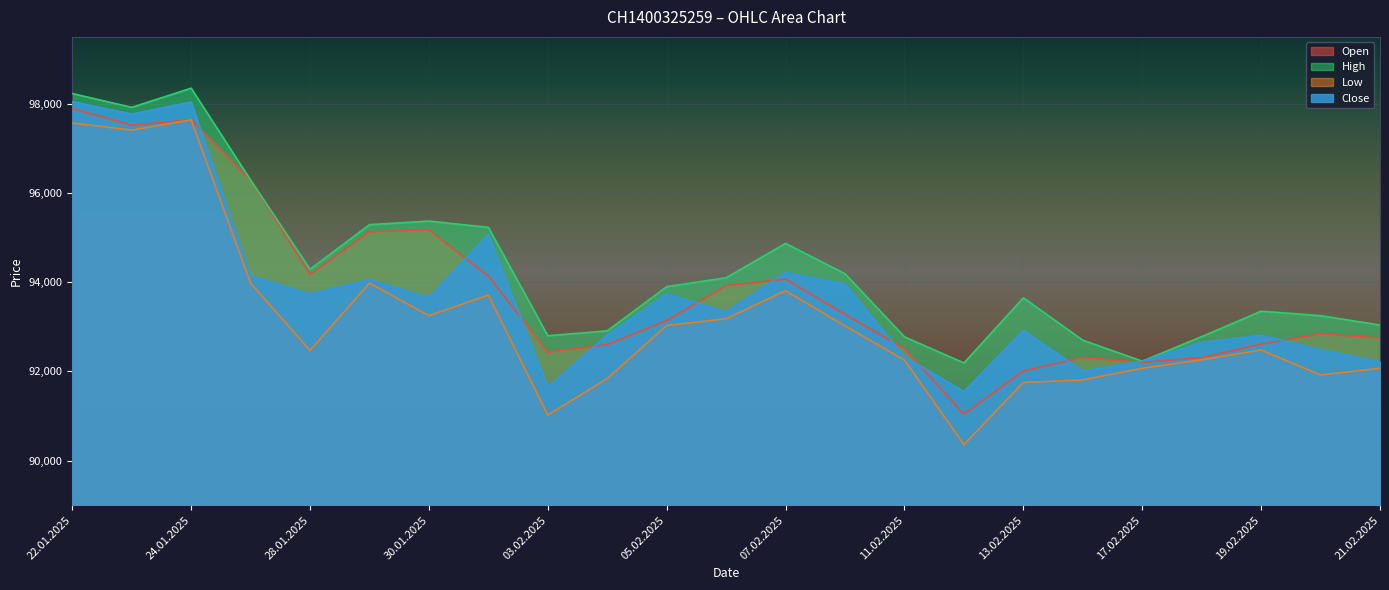

What is the label of the 18th point from the left?

14.02.2025